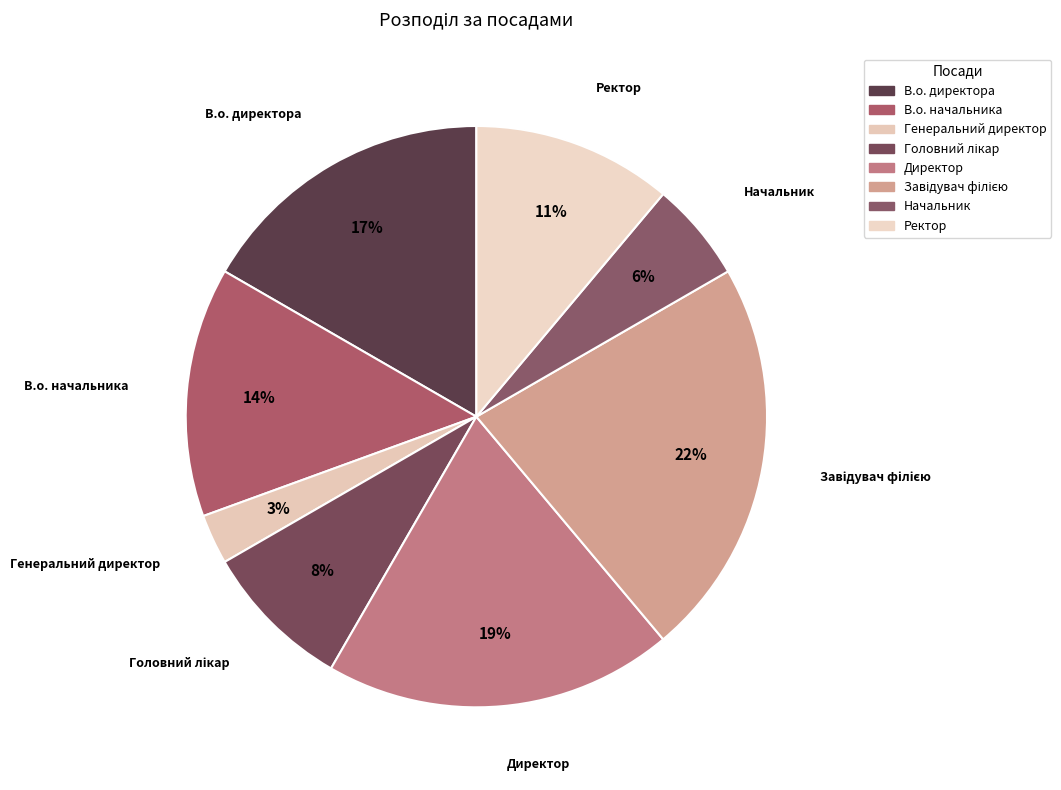

How many segments does this pie chart have?

8